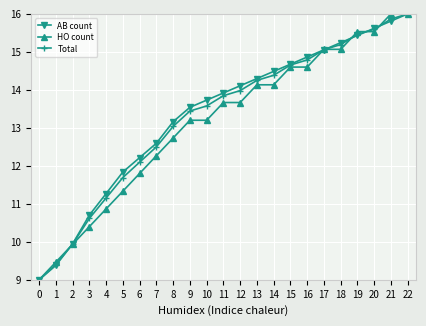

Between 6 and 16, which series saw the biggest shift?

HO count